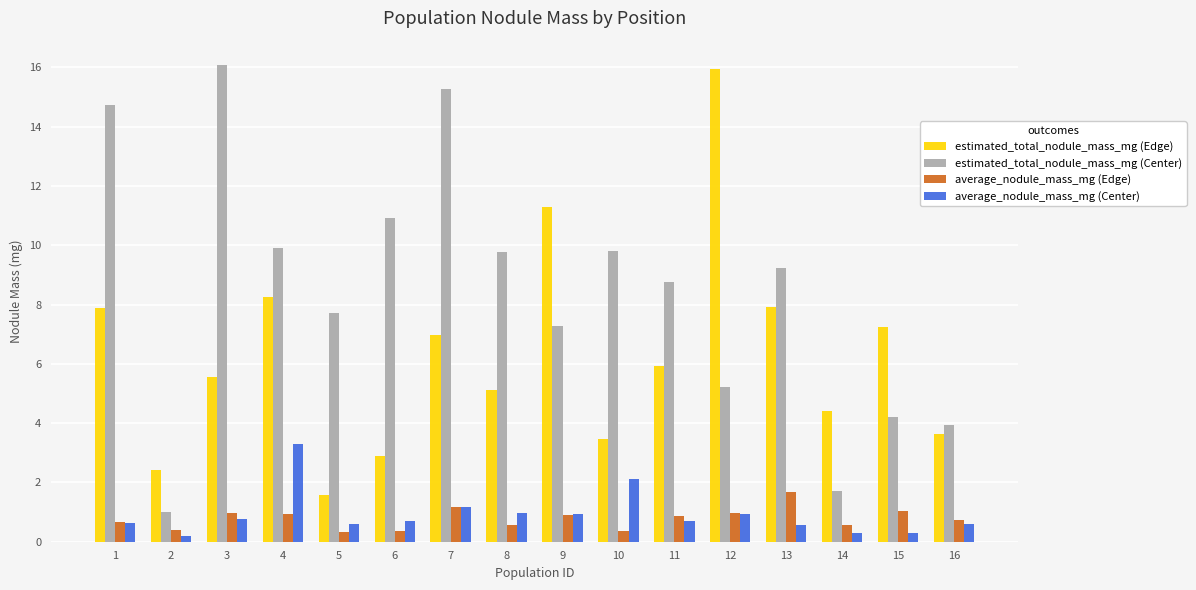

What is the difference between the estimated_total_nodule_mass_mg (Center) values at 11 and 9?

1.5